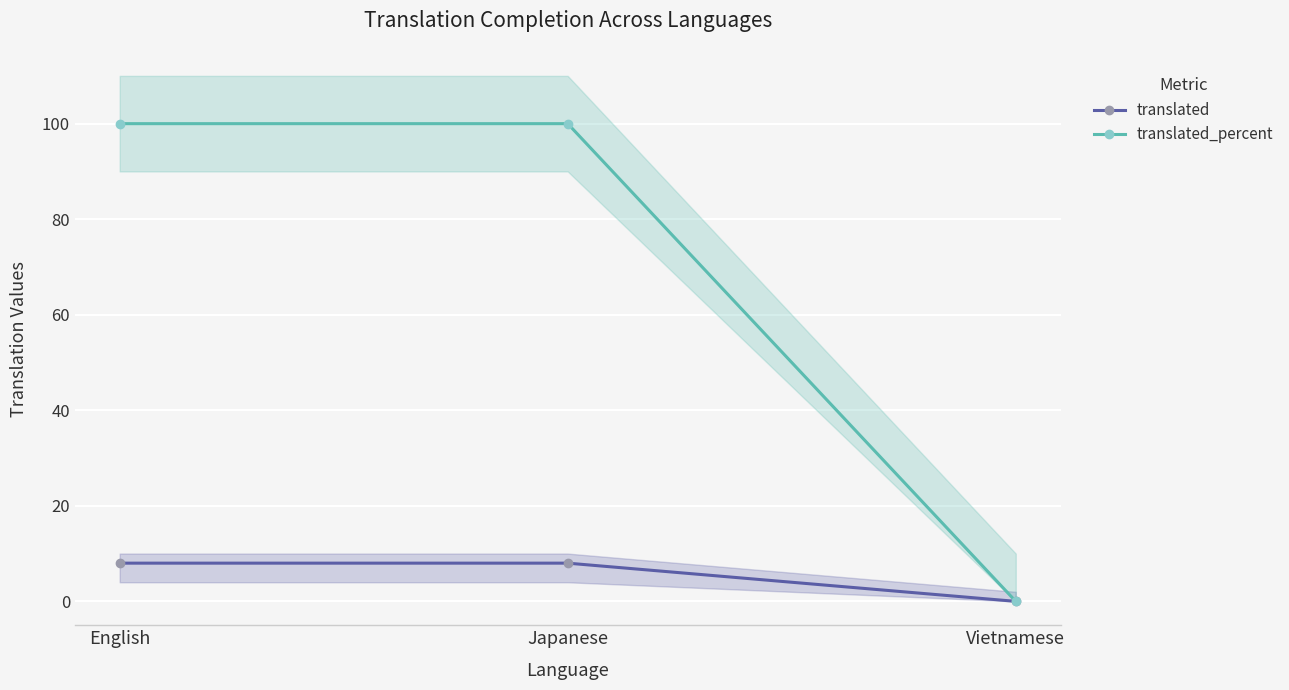

How many lines are shown in the chart?

2